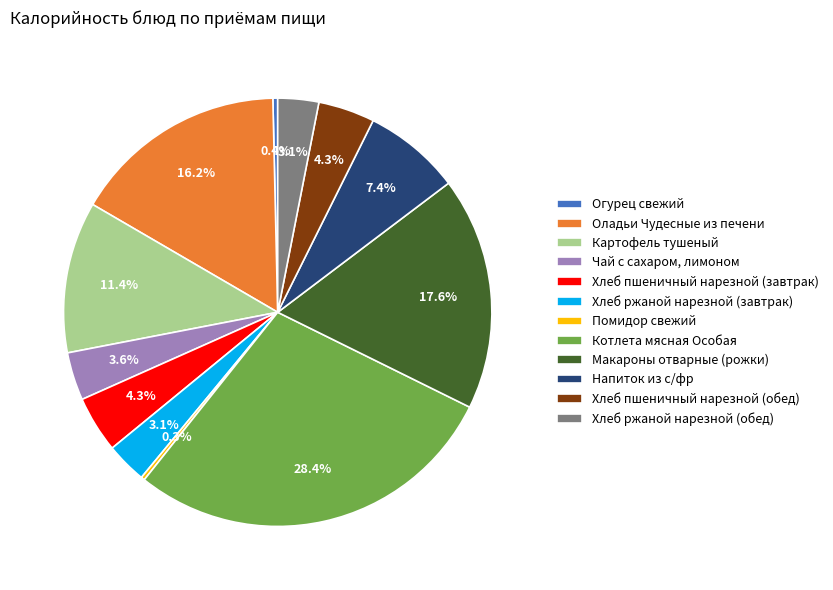

Does Огурец свежий represent more than half of the total?

No